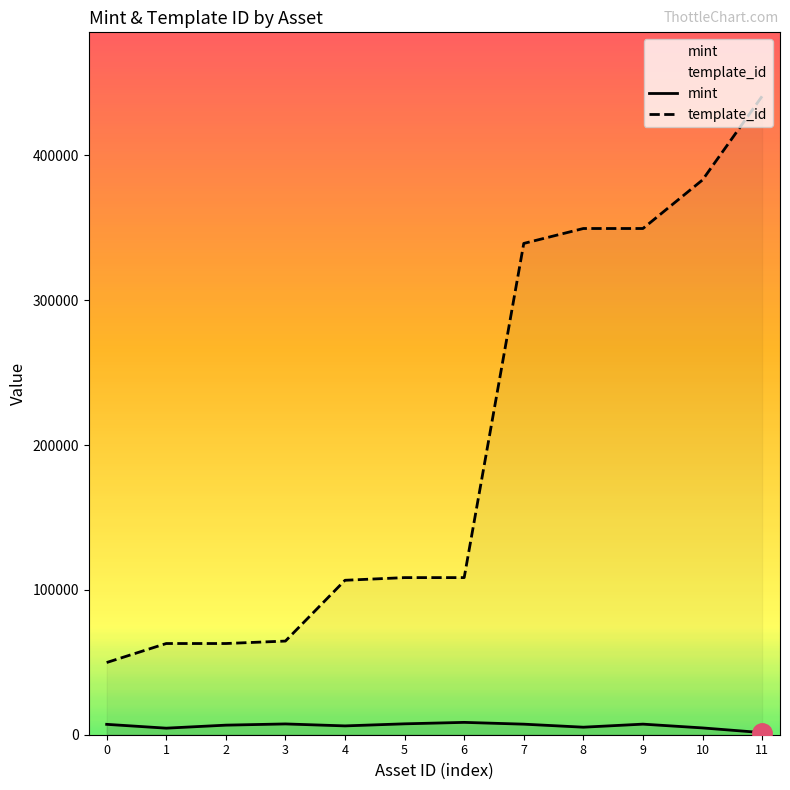

Where is the first local minimum for mint?

1